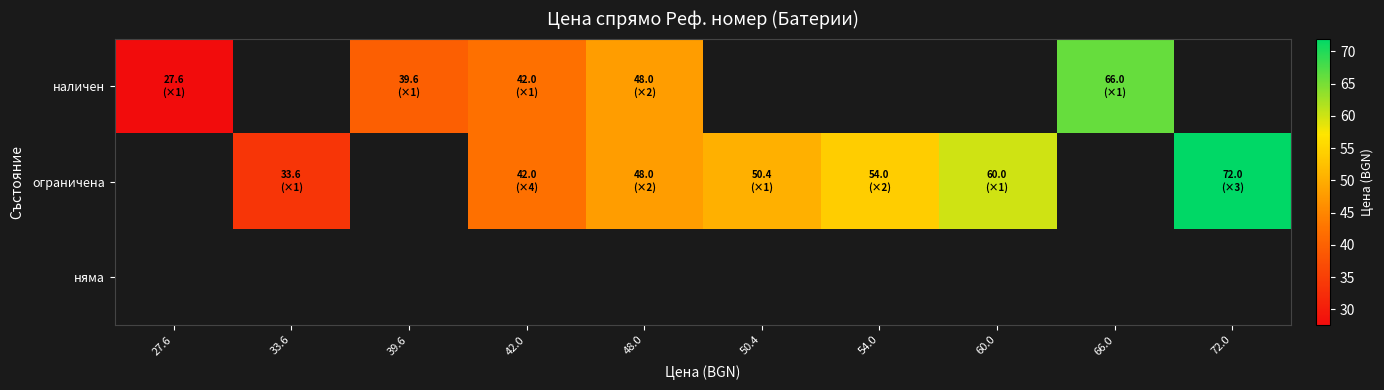

Between 27.6 and 48.0, which series saw the biggest shift?

наличен